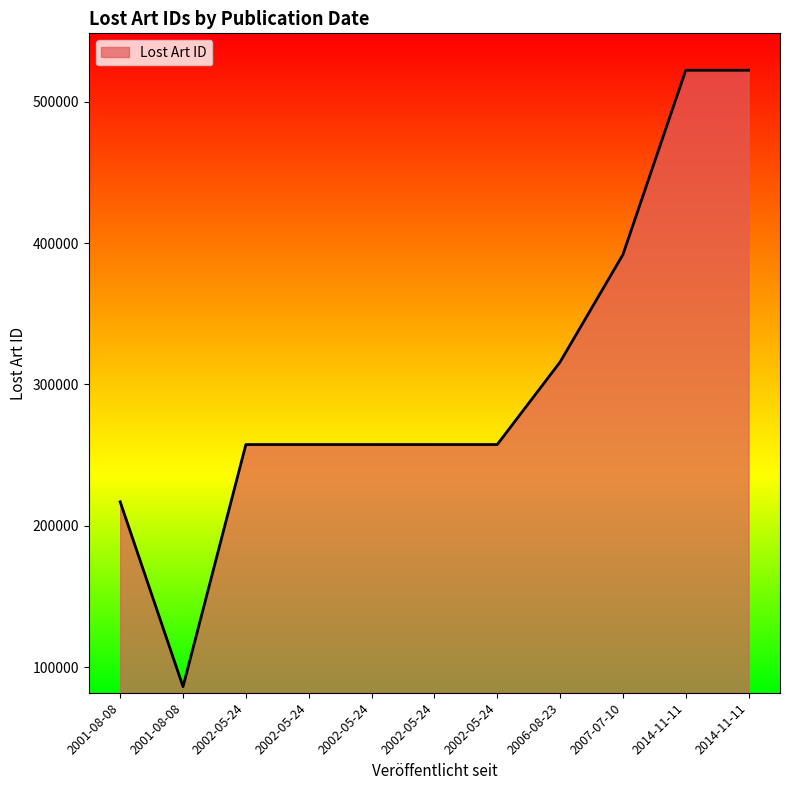

List the labels in order of value, largest first.

2014-11-11, 2014-11-11, 2007-07-10, 2006-08-23, 2002-05-24, 2002-05-24, 2002-05-24, 2002-05-24, 2002-05-24, 2001-08-08, 2001-08-08